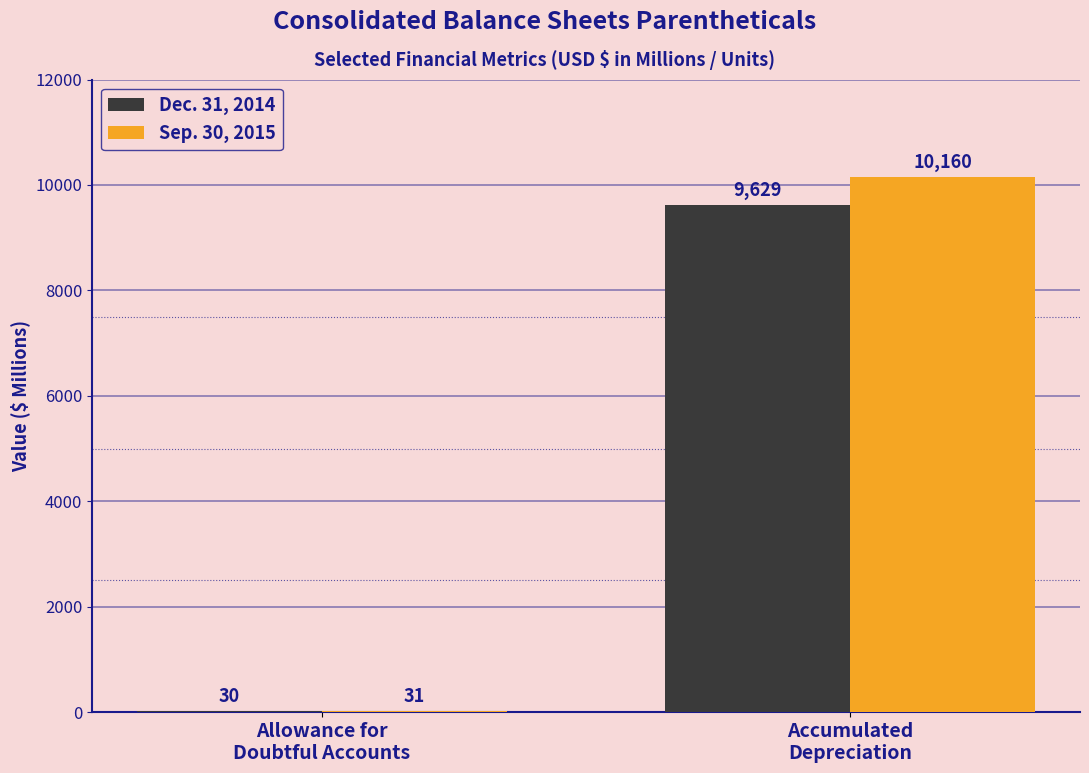

What is the sum of all Dec. 31, 2014 values?

9659